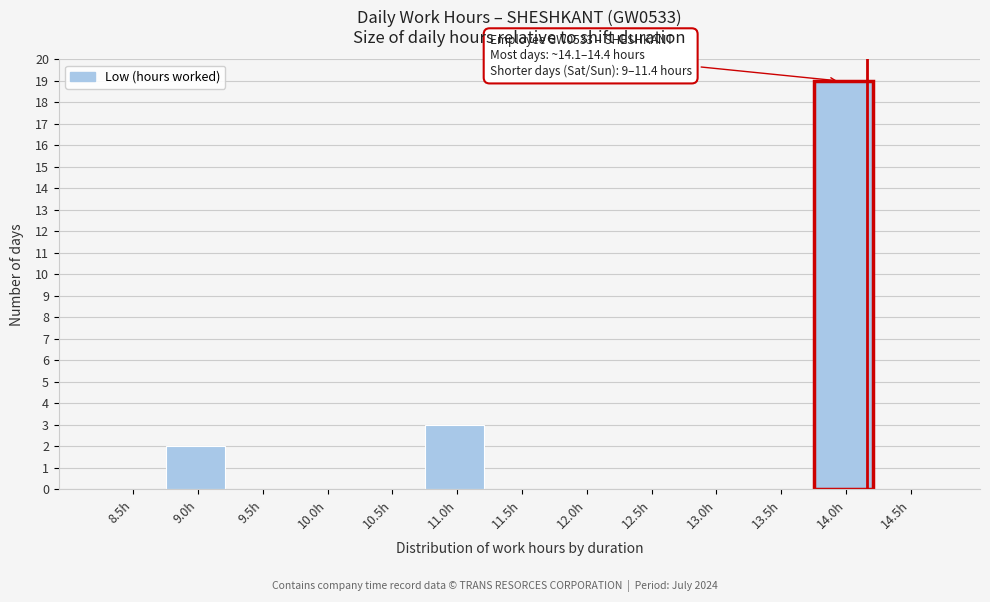

Reading right to left, what are all the values shown in this chart?

14.5h=0	14.0h=19	13.5h=0	13.0h=0	12.5h=0	12.0h=0	11.5h=0	11.0h=3	10.5h=0	10.0h=0	9.5h=0	9.0h=2	8.5h=0